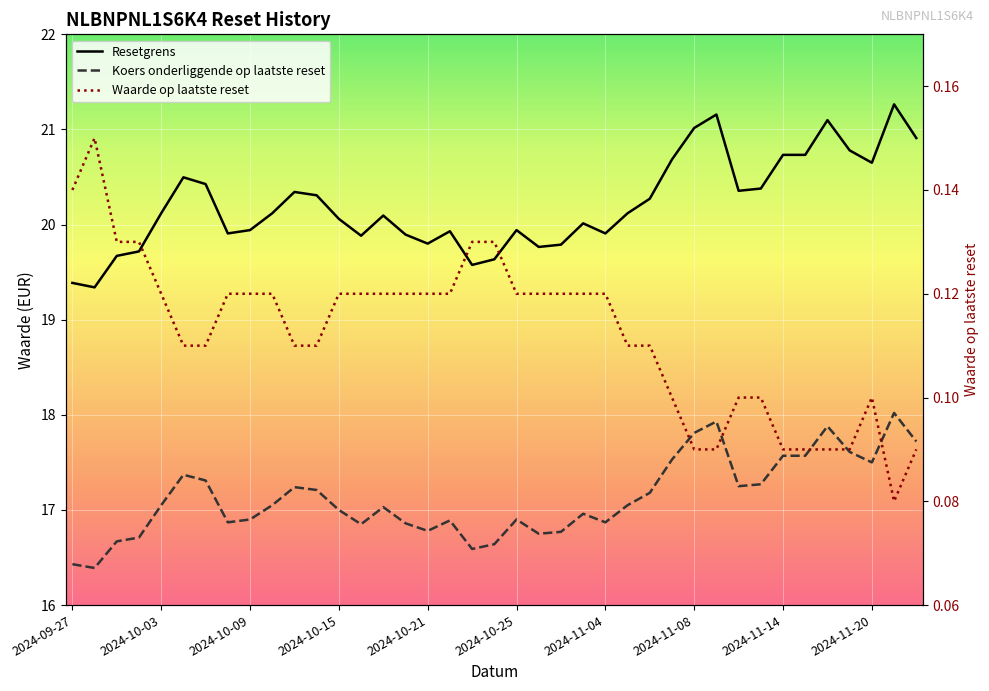

What is the difference between the maximum and minimum values in the Resetgrens series?

1.9